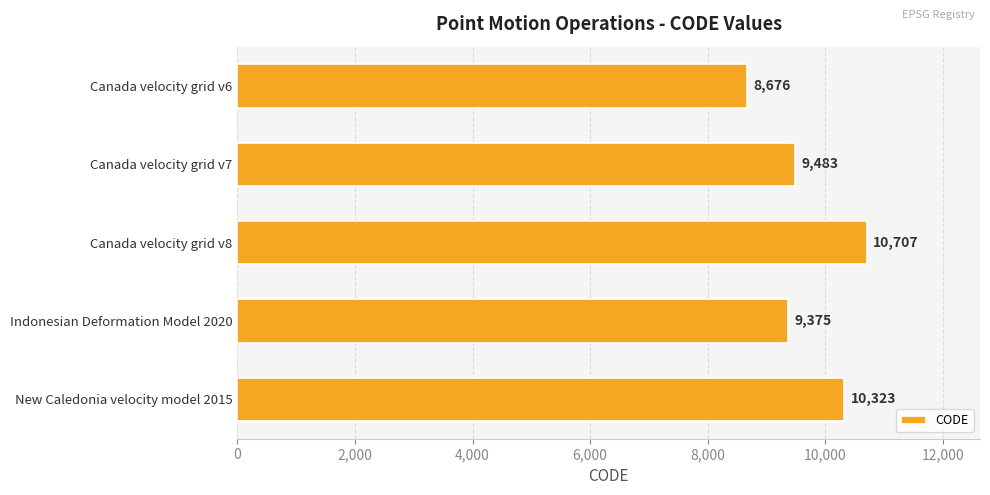

List the labels in order of value, smallest first.

Canada velocity grid v6, Indonesian Deformation Model 2020, Canada velocity grid v7, New Caledonia velocity model 2015, Canada velocity grid v8